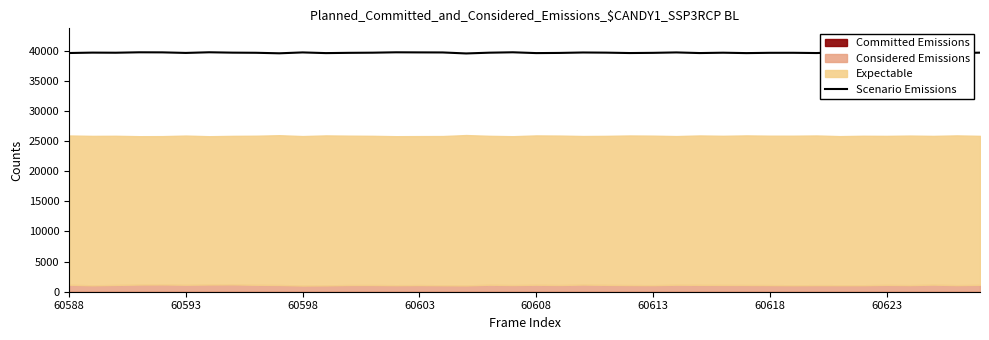

What is the maximum value for Scenario Emissions?

39733